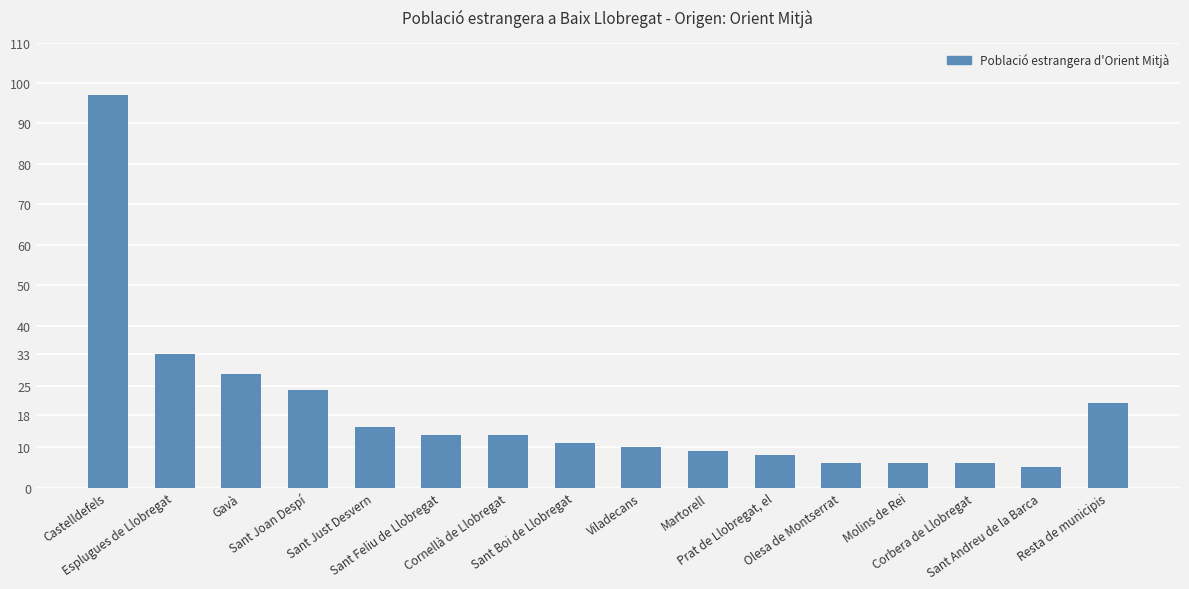

Is it true that the value at Molins de Rei is 6?

True